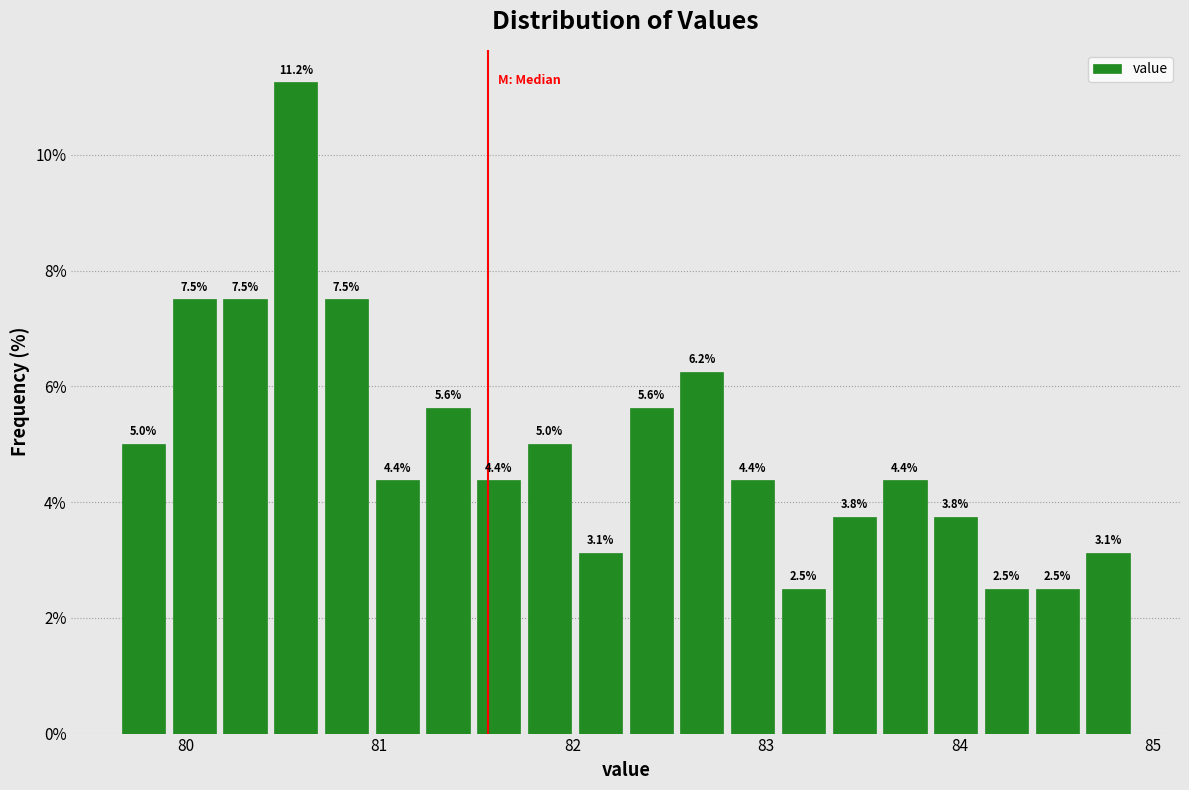

Around what value on the x-axis is the tallest bar? Give the approximate position of its centre, as read against the axis.

80.6